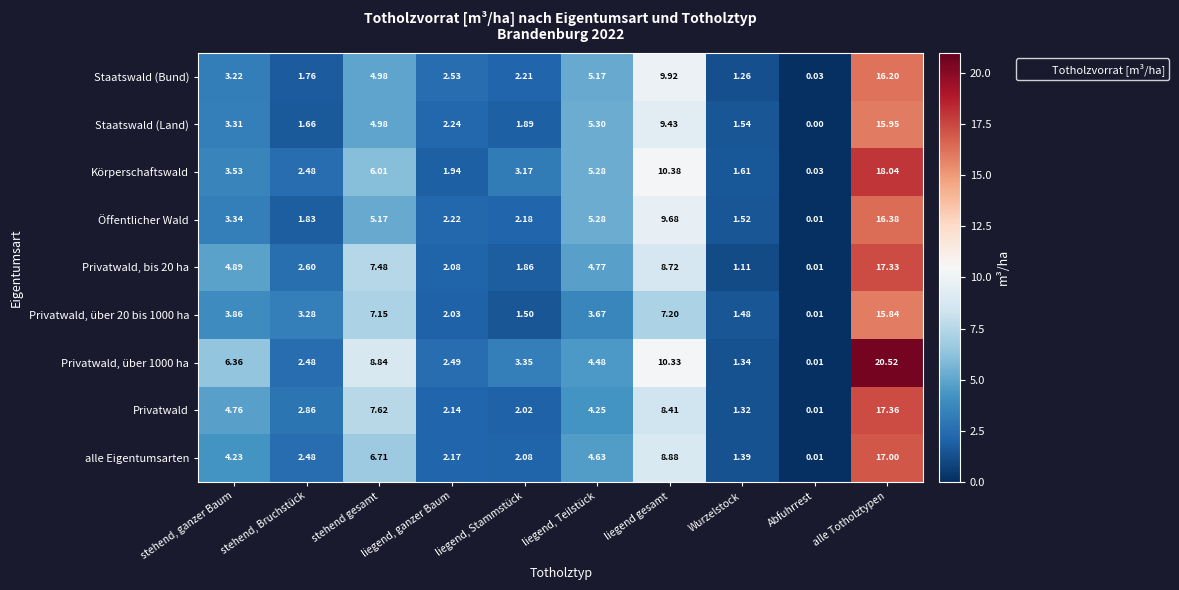

Which category has the lowest value in the Privatwald series?

Abfuhrrest